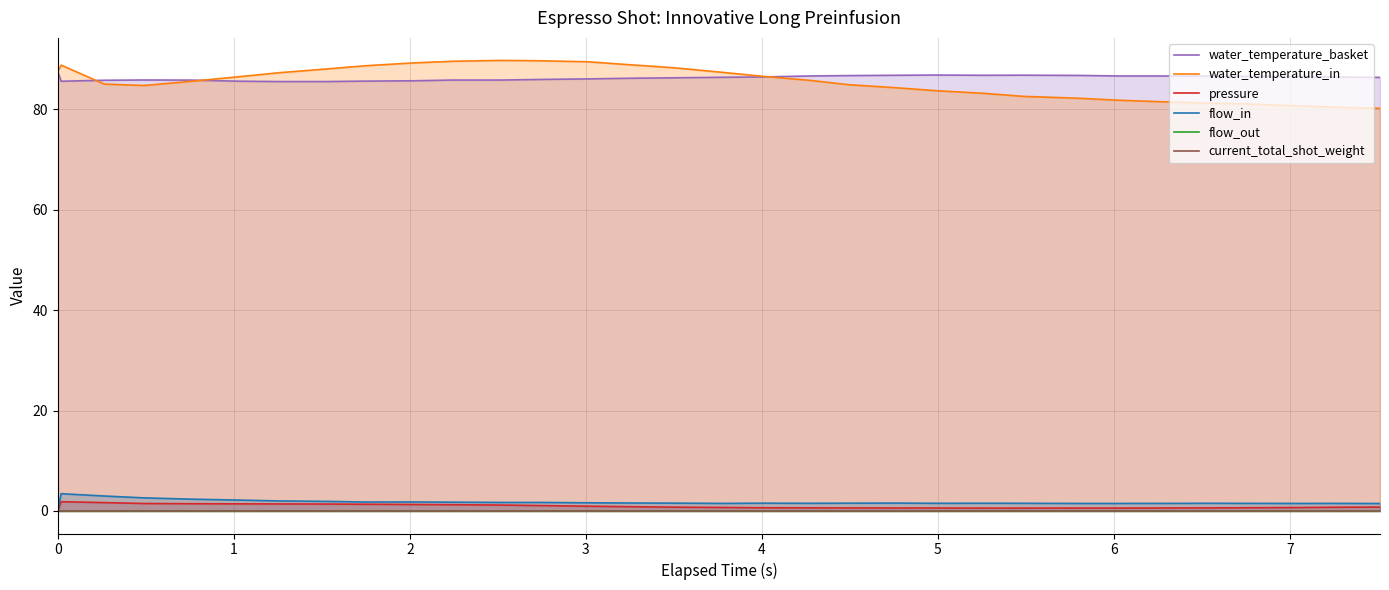

What is the minimum value for water_temperature_in?

80.2